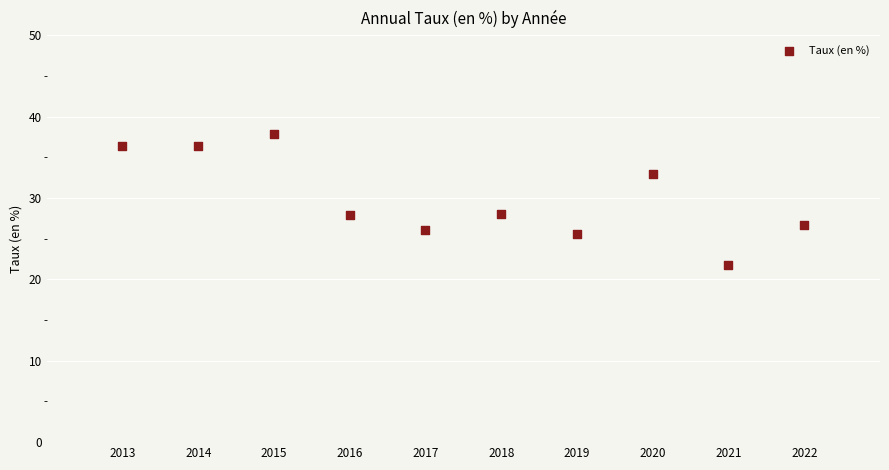

What is the range of X values (max minus min)?

9.0